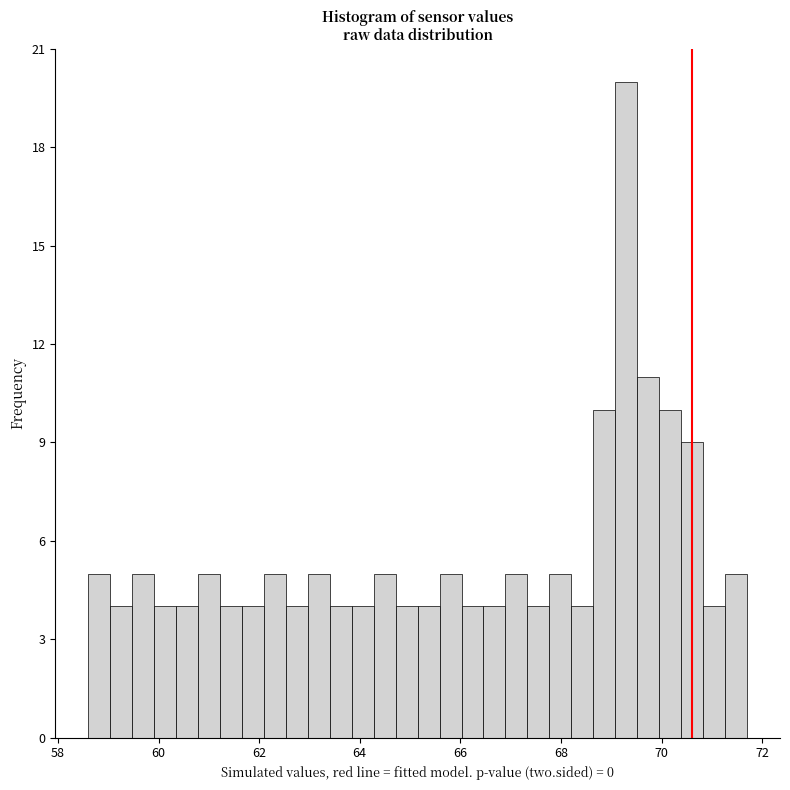

Around what value on the x-axis is the tallest bar? Give the approximate position of its centre, as read against the axis.

69.2